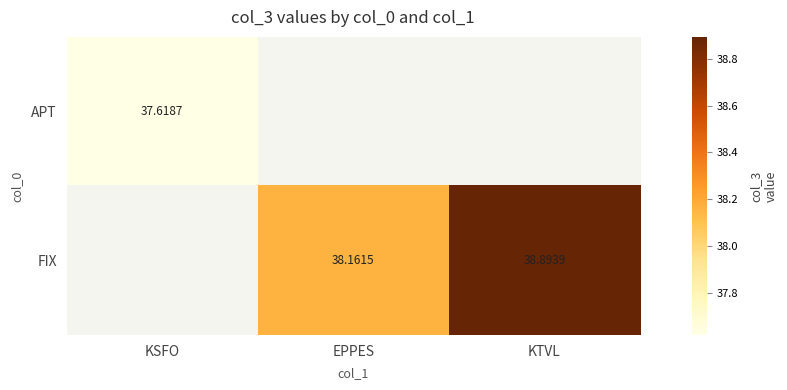

How many positive values does the APT series have?

1